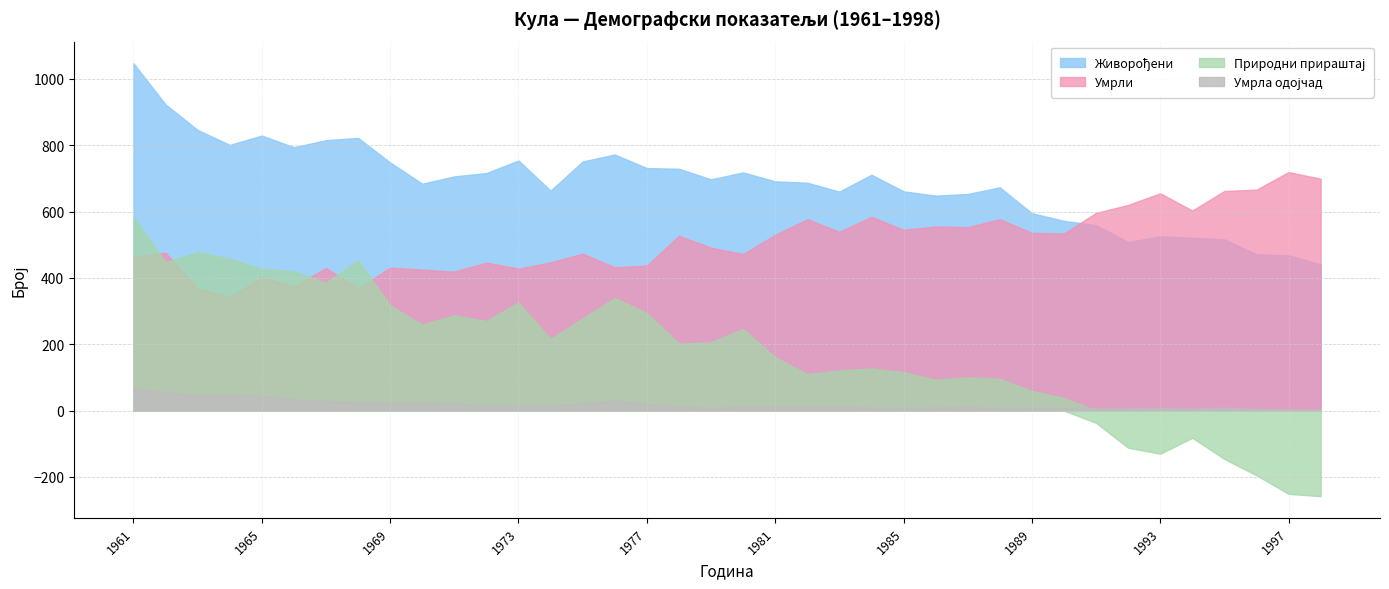

How many distinct data groups are displayed?

4